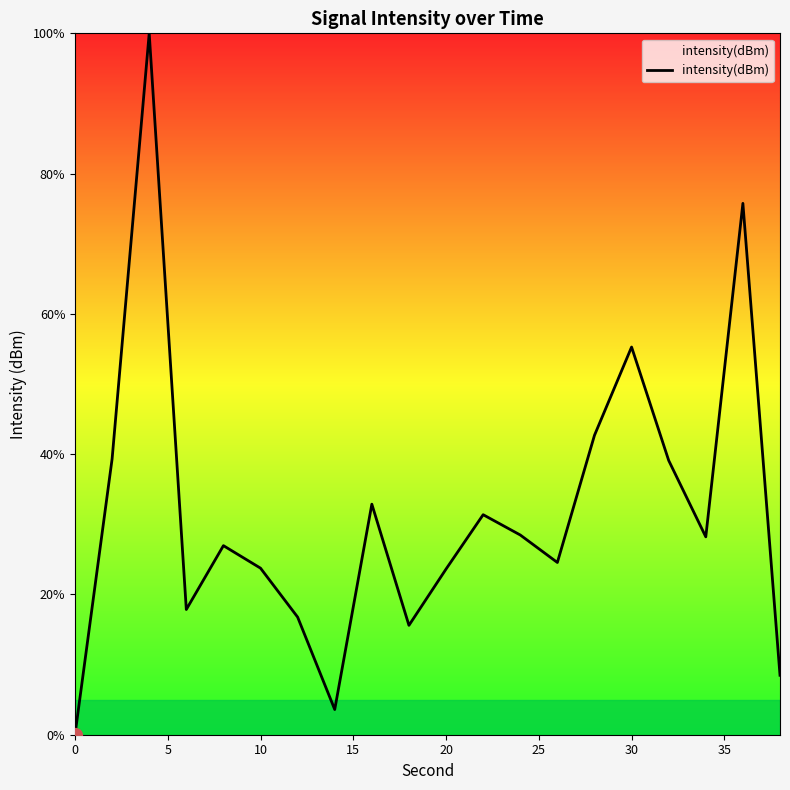

Does the chart display data point markers on the line(s)?

No